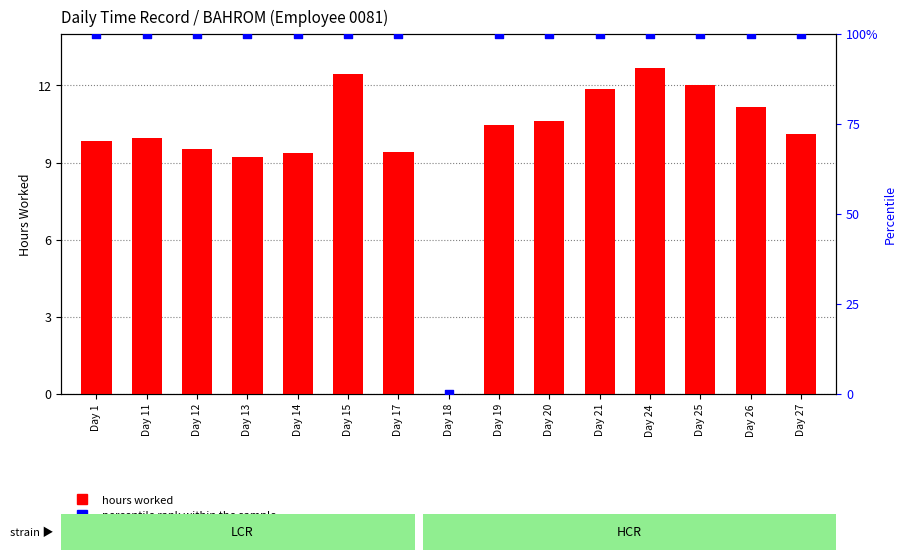

Which series contains the lowest Y value?

hours worked